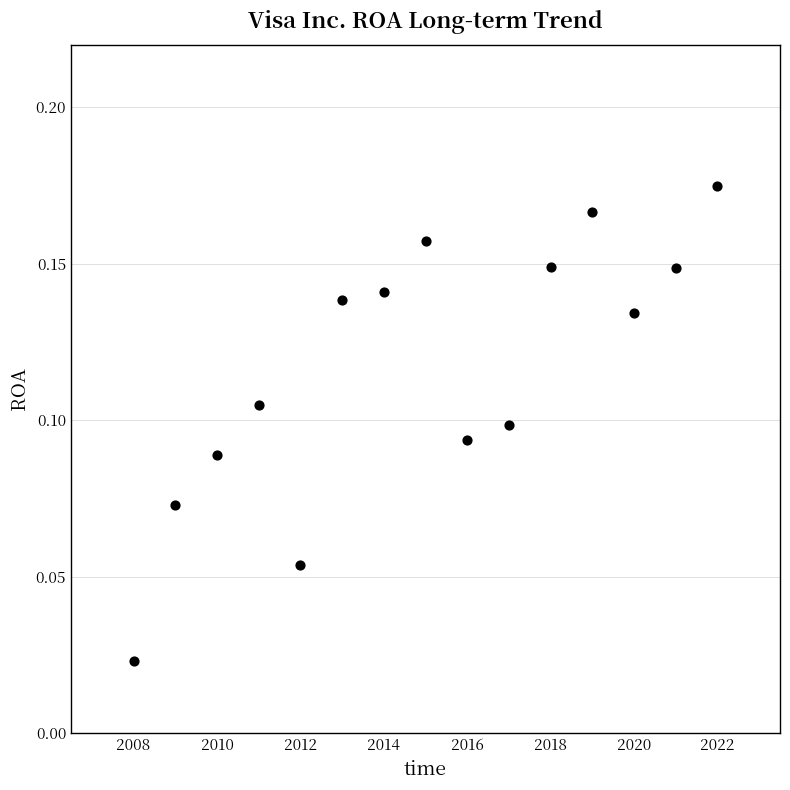

What is the range of X values (max minus min)?

14.0